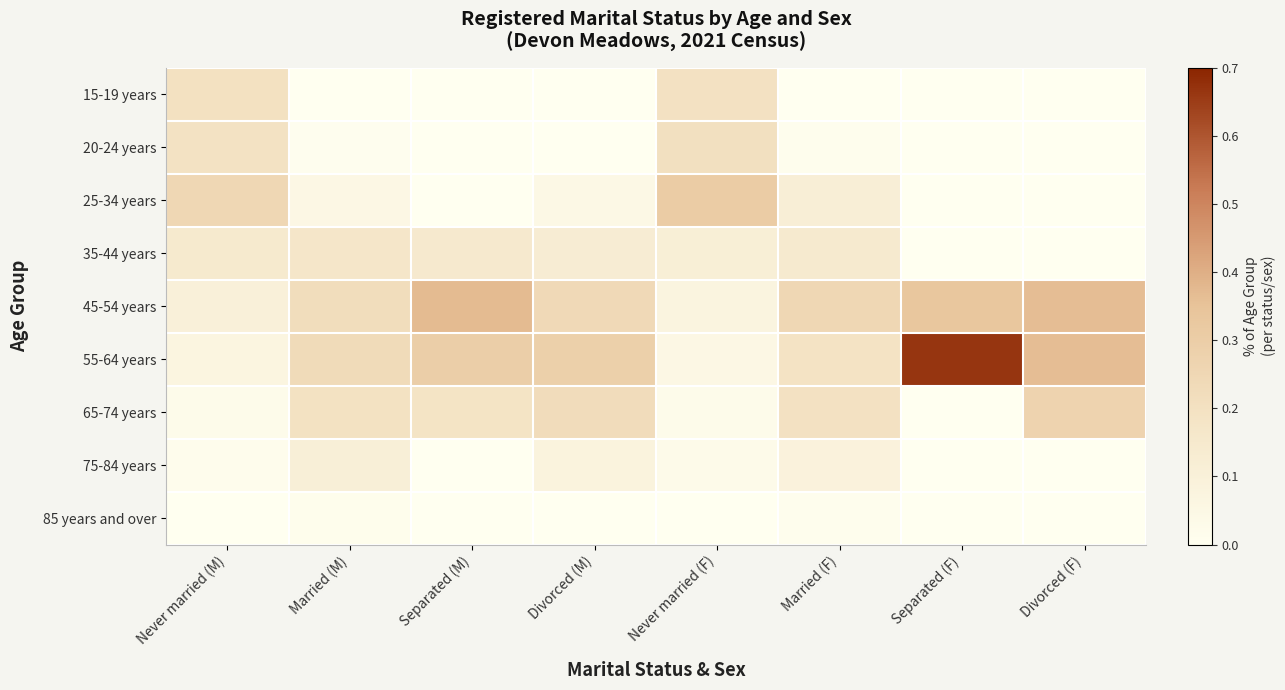

Reading right to left, transcribe all the data shown in this chart.

15-19 years: Divorced (F)=0.0	Separated (F)=0.0	Married (F)=0.0	Never married (F)=0.2	Divorced (M)=0.0	Separated (M)=0.0	Married (M)=0.0	Never married (M)=0.2
20-24 years: Divorced (F)=0.0	Separated (F)=0.0	Married (F)=0.0	Never married (F)=0.2	Divorced (M)=0.0	Separated (M)=0.0	Married (M)=0.0	Never married (M)=0.2
25-34 years: Divorced (F)=0.0	Separated (F)=0.0	Married (F)=0.1	Never married (F)=0.3	Divorced (M)=0.0	Separated (M)=0.0	Married (M)=0.0	Never married (M)=0.2
35-44 years: Divorced (F)=0.0	Separated (F)=0.0	Married (F)=0.1	Never married (F)=0.1	Divorced (M)=0.1	Separated (M)=0.1	Married (M)=0.2	Never married (M)=0.1
45-54 years: Divorced (F)=0.4	Separated (F)=0.3	Married (F)=0.2	Never married (F)=0.1	Divorced (M)=0.2	Separated (M)=0.4	Married (M)=0.2	Never married (M)=0.1
55-64 years: Divorced (F)=0.4	Separated (F)=0.7	Married (F)=0.2	Never married (F)=0.1	Divorced (M)=0.3	Separated (M)=0.3	Married (M)=0.2	Never married (M)=0.1
65-74 years: Divorced (F)=0.3	Separated (F)=0.0	Married (F)=0.2	Never married (F)=0.0	Divorced (M)=0.2	Separated (M)=0.2	Married (M)=0.2	Never married (M)=0.0
75-84 years: Divorced (F)=0.0	Separated (F)=0.0	Married (F)=0.1	Never married (F)=0.0	Divorced (M)=0.1	Separated (M)=0.0	Married (M)=0.1	Never married (M)=0.0
85 years and over: Divorced (F)=0.0	Separated (F)=0.0	Married (F)=0.0	Never married (F)=0.0	Divorced (M)=0.0	Separated (M)=0.0	Married (M)=0.0	Never married (M)=0.0